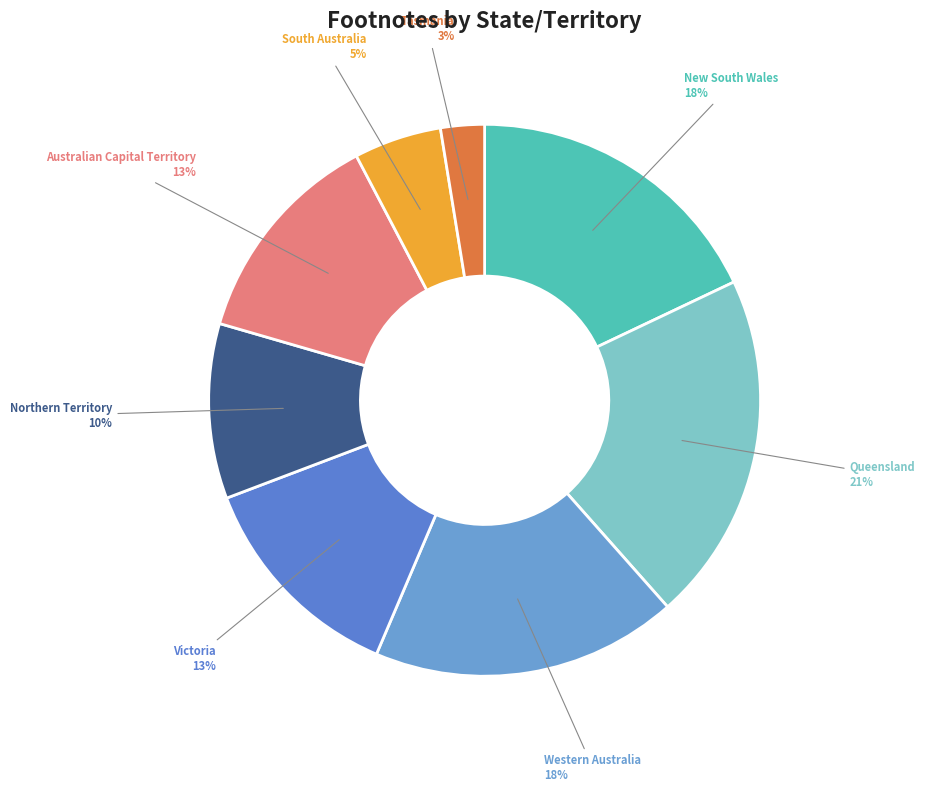

Count the number of slices in the pie.

8